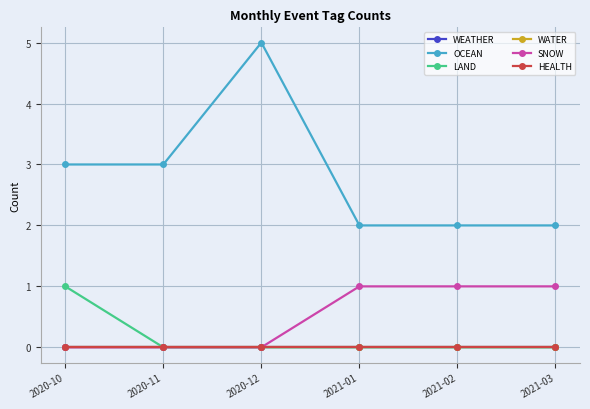

True or false: SNOW and WATER cross at least once.

False